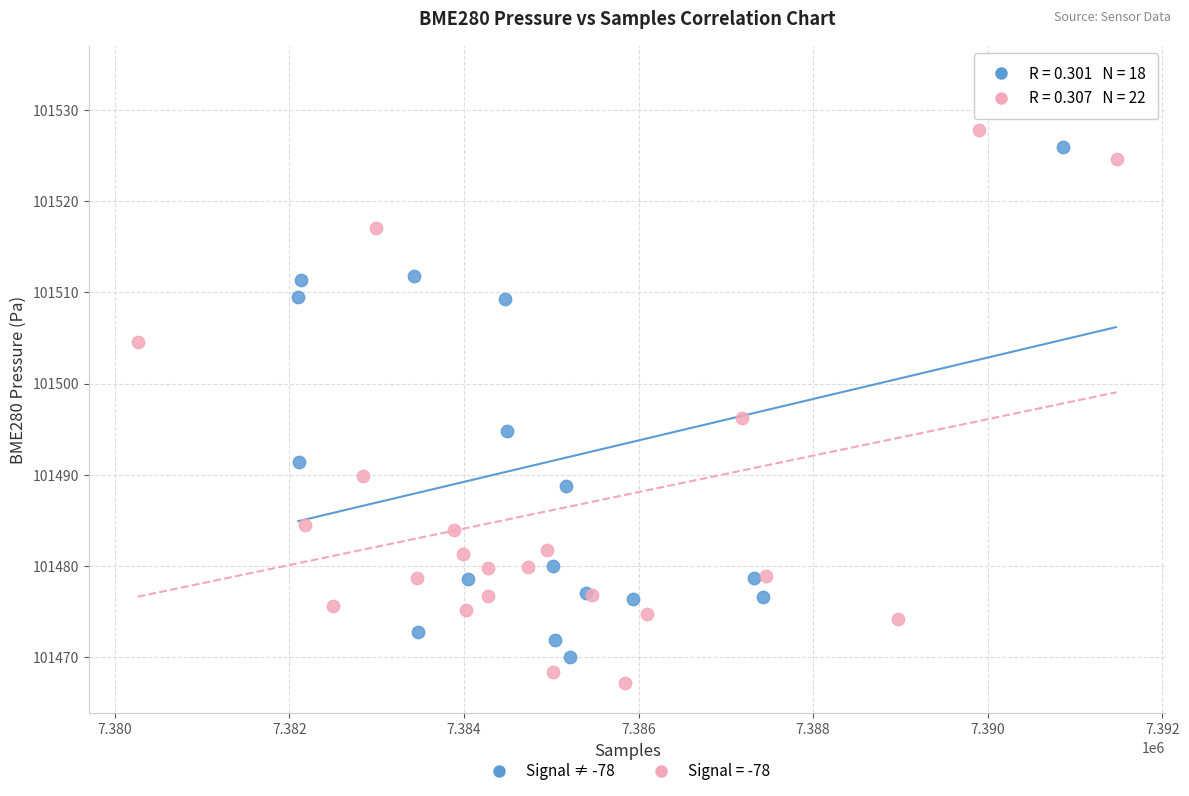

Which series contains the highest Y value?

Signal ≠ -78